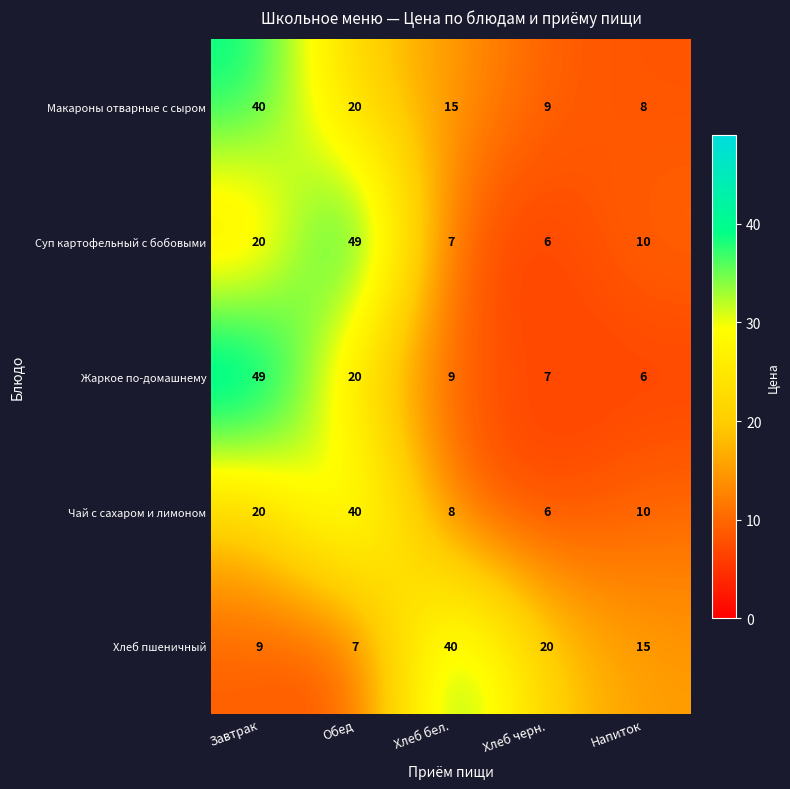

The Суп картофельный с бобовыми series shows 10 at Хлеб бел.. True or false?

False